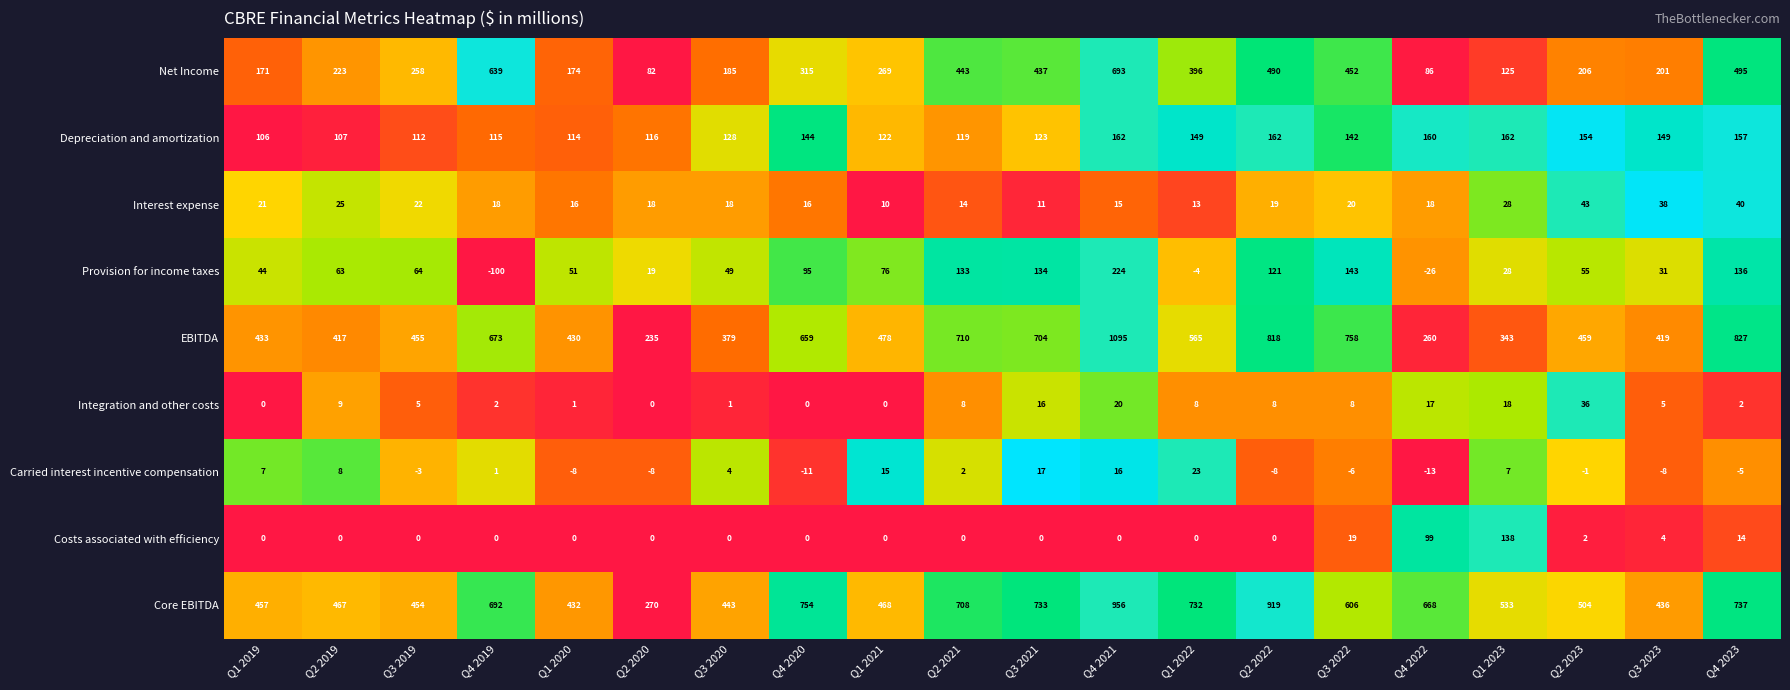

At Q1 2022, list the series in order from smallest to largest.

Provision for income taxes, Costs associated with efficiency, Integration and other costs, Interest expense, Carried interest incentive compensation, Depreciation and amortization, Net Income, EBITDA, Core EBITDA